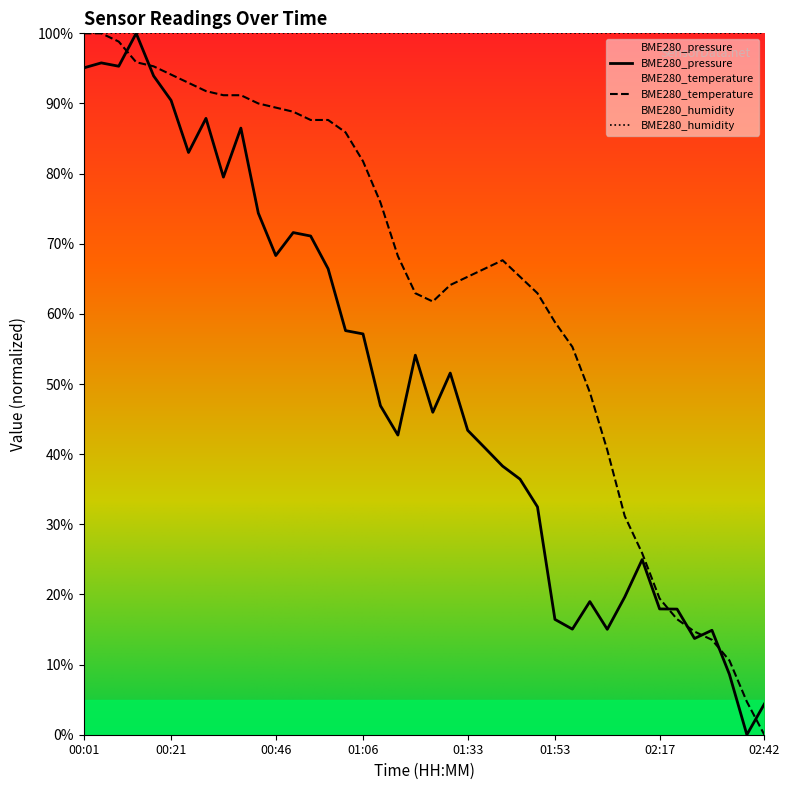

At which category does BME280_temperature reach its first local valley?

01:24